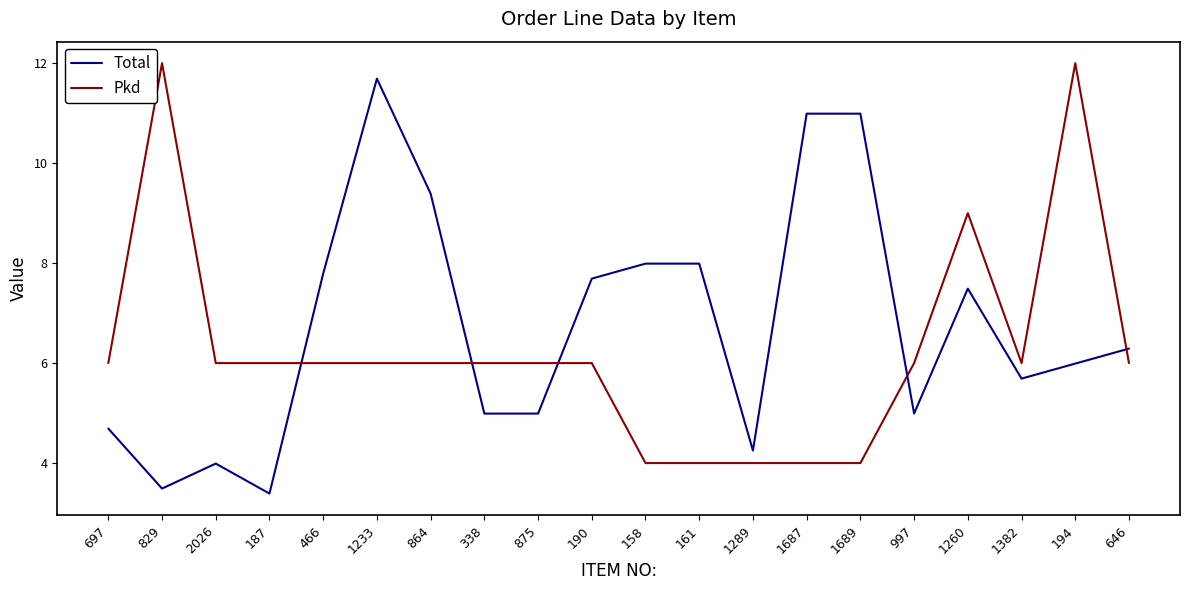

What position from the right is 829?

19